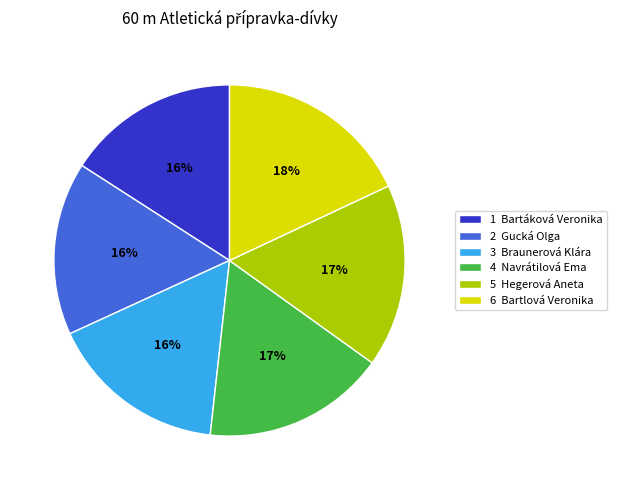

Is the sum of 3 Braunerová Klára and 1 Bartáková Veronika greater than half?

No